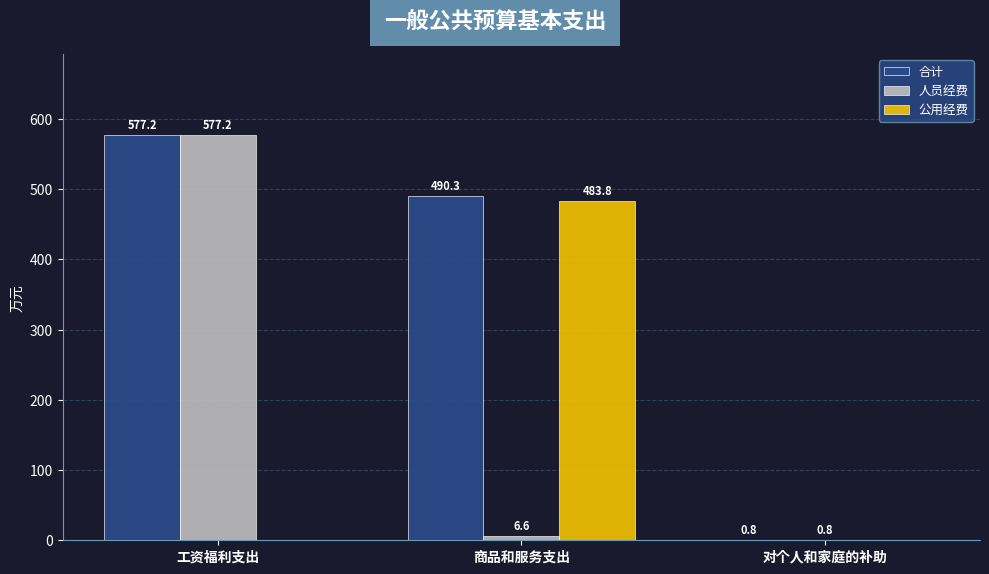

What is the maximum value for 人员经费?

577.2